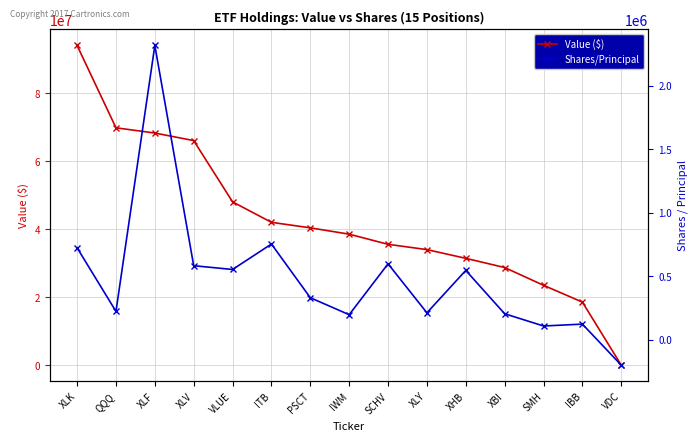

Where does the Shares/Principal series first go above 330190?

XLK